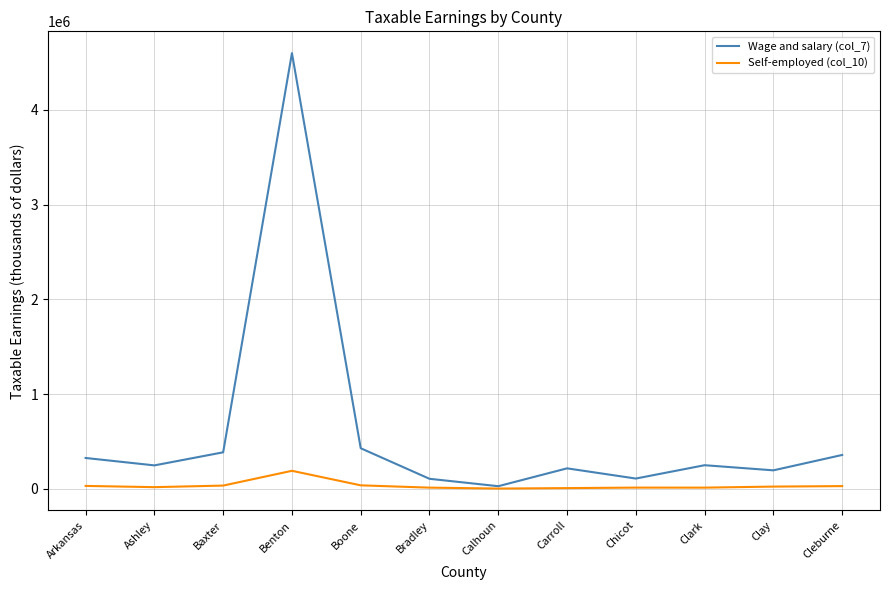

Is this an area chart (filled region under the line)?

No